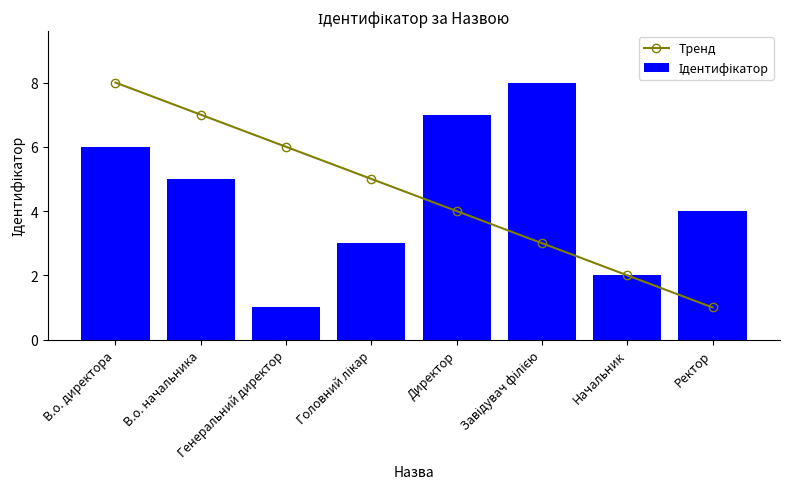

Count the number of categories in the chart.

8